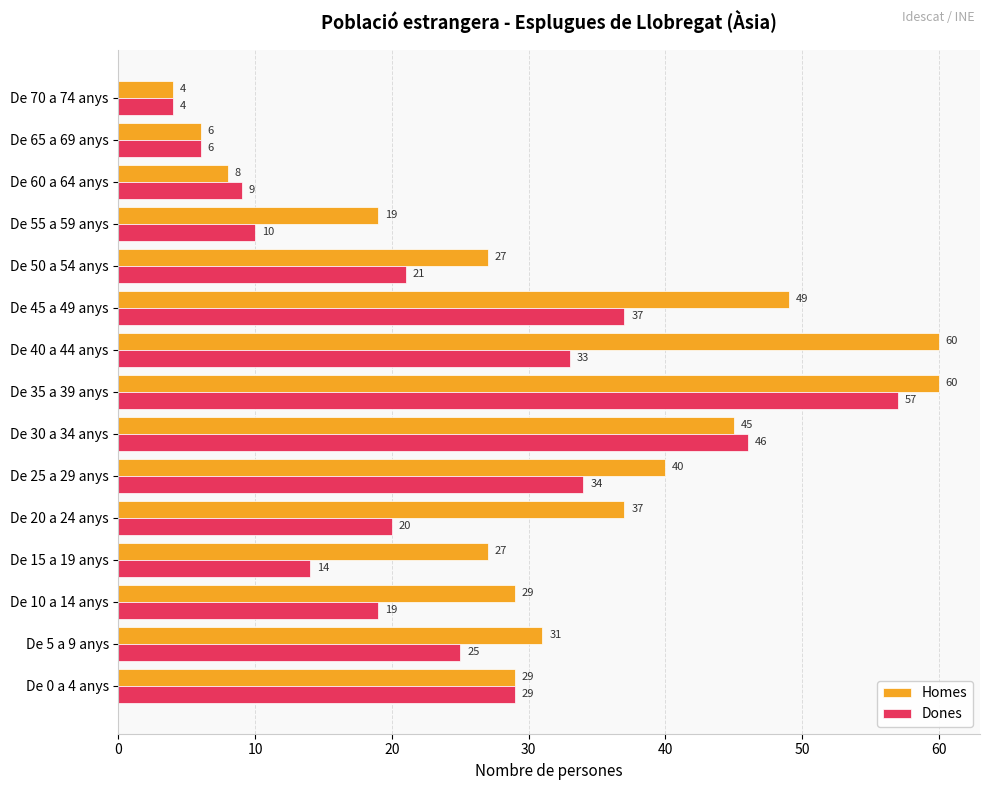

What is the sum of all Homes values?

471